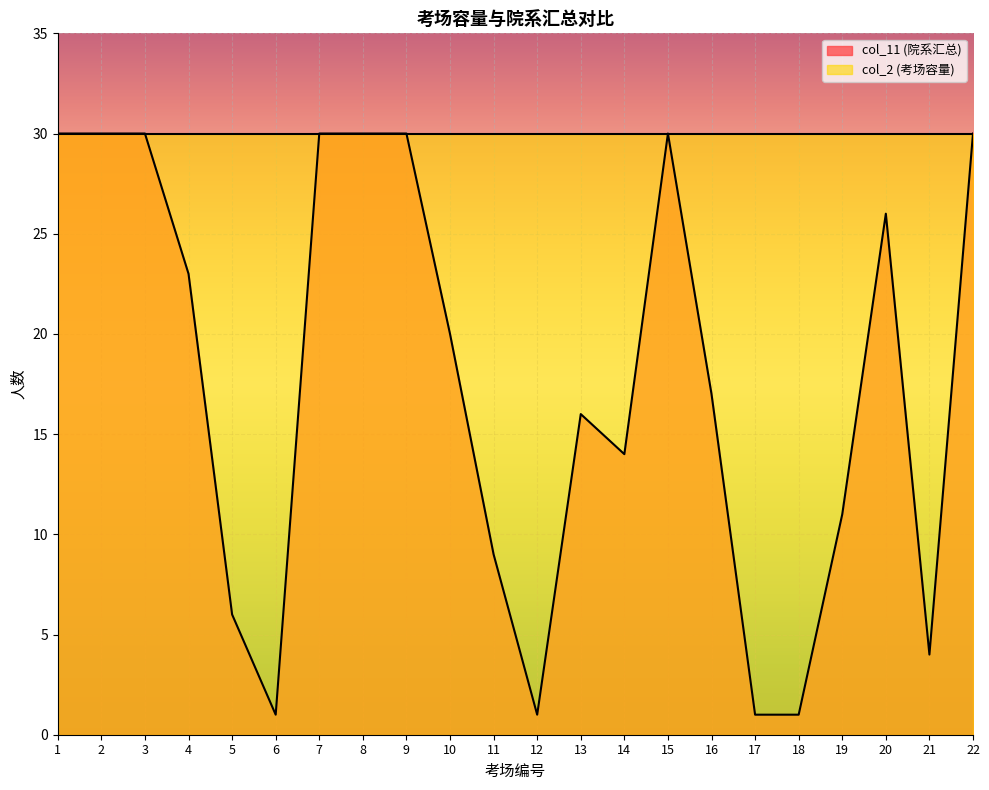

Rank the categories by value from highest to lowest.

1, 2, 3, 7, 8, 9, 15, 22, 20, 4, 10, 16, 13, 14, 19, 11, 5, 21, 6, 12, 17, 18